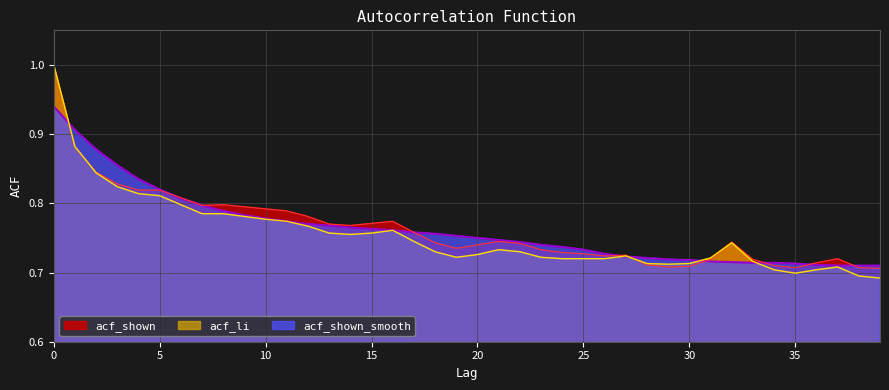

What are all the series names shown in the legend?

acf_shown, acf_li, acf_shown_smooth